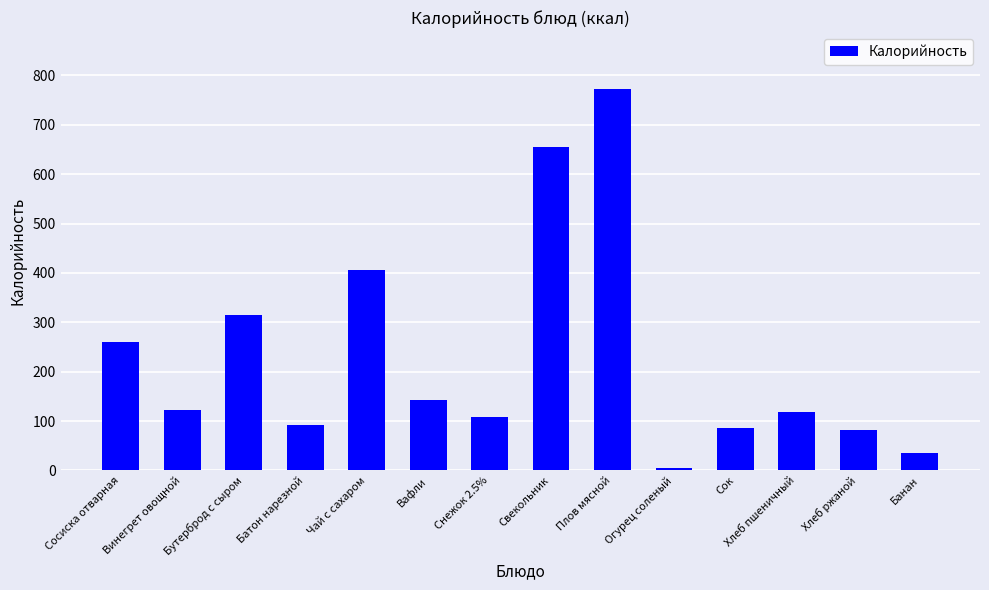

Which label corresponds to the largest value in the chart?

Плов мясной